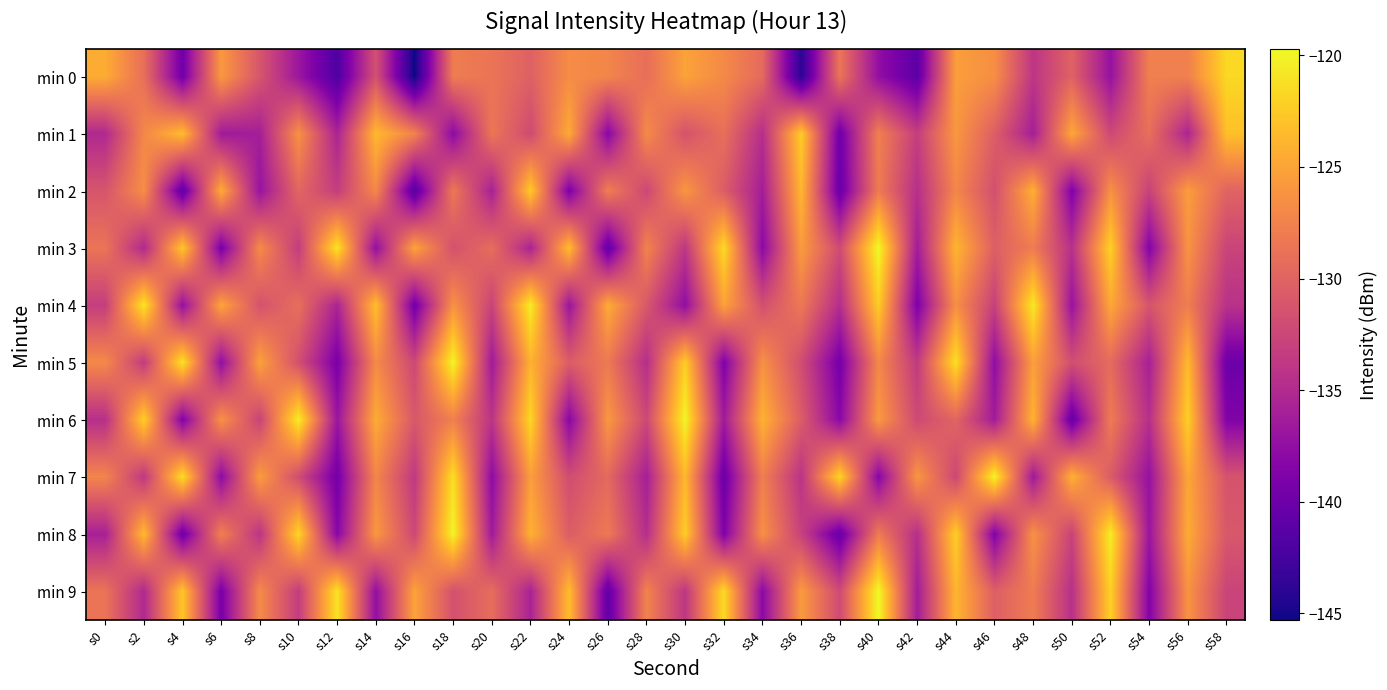

Which label corresponds to the smallest value in the chart?

s16